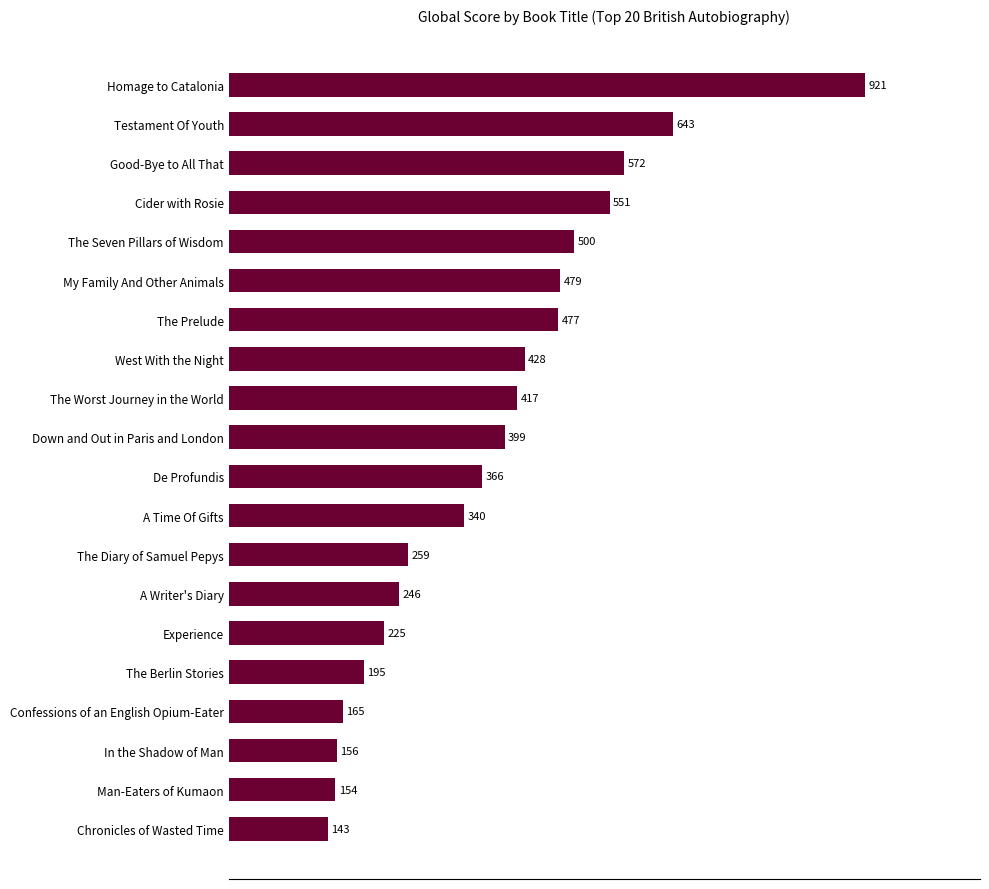

What is the label of the 13th bar from the bottom?

West With the Night